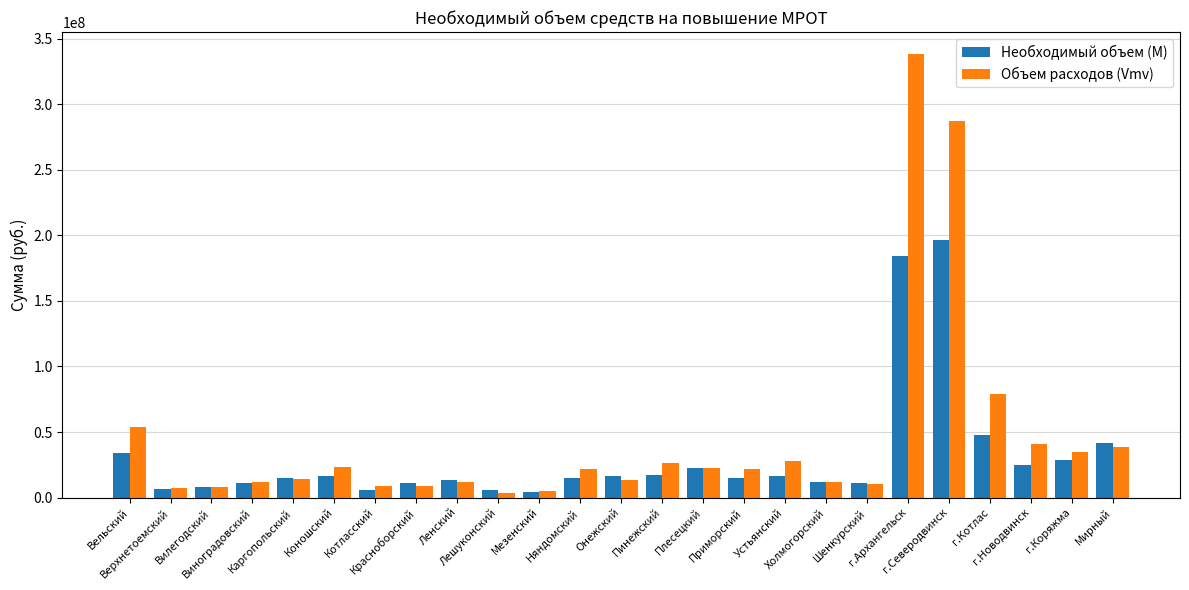

Which series has the largest total across all categories?

Объем расходов (Vmv)